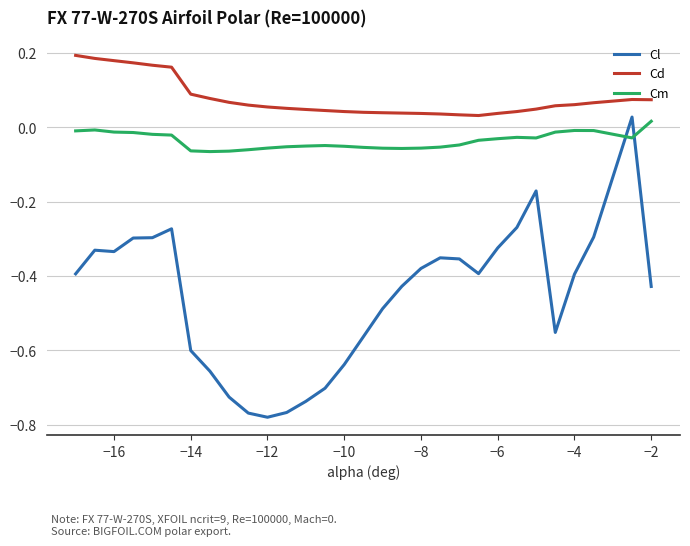

How many series are shown in this chart?

3